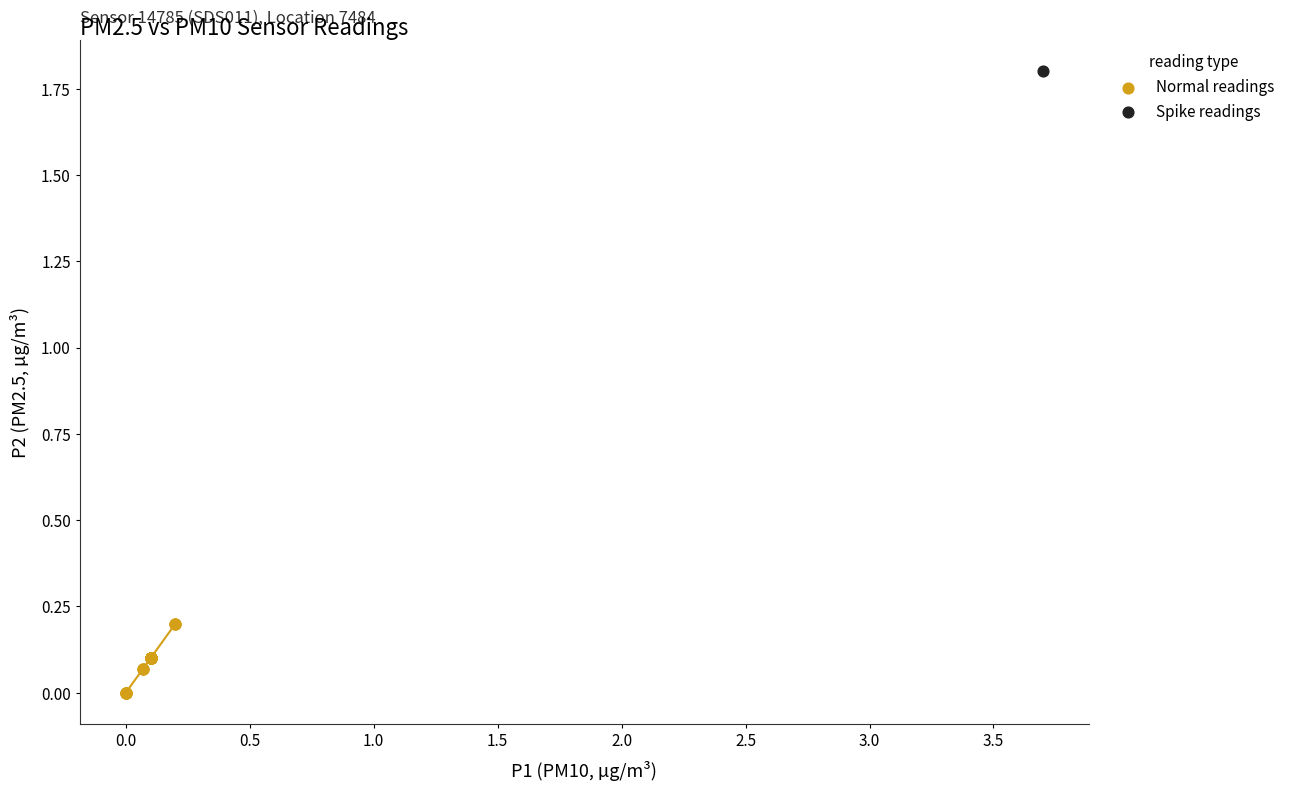

What are all the series names shown in the legend?

Normal readings, Spike readings